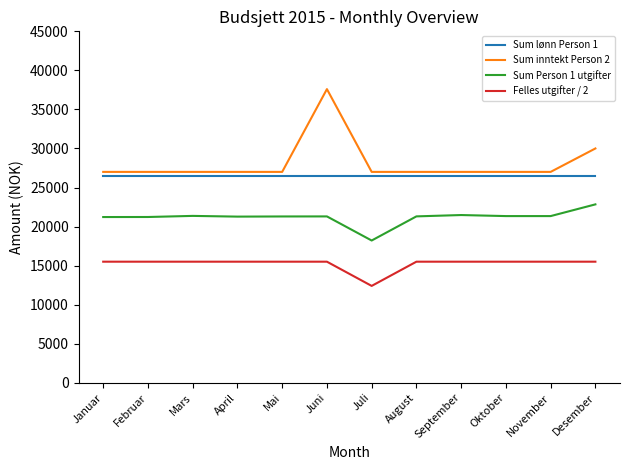

At which category is the sum across all series the highest?

Juni